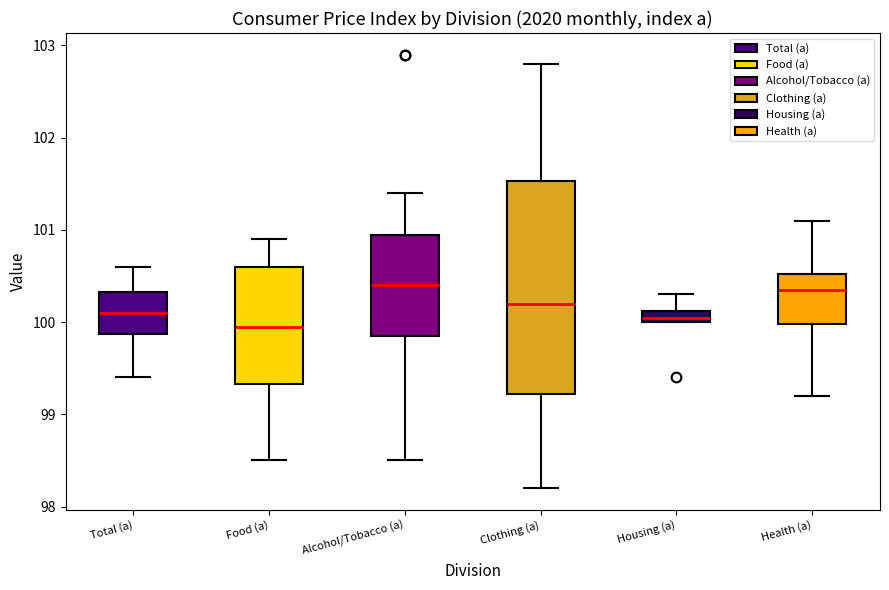

Where is the upper edge of the box for Housing (a) on the y-axis? The values are not printed on the chart, so give them approximately, as read against the axis.

100.1